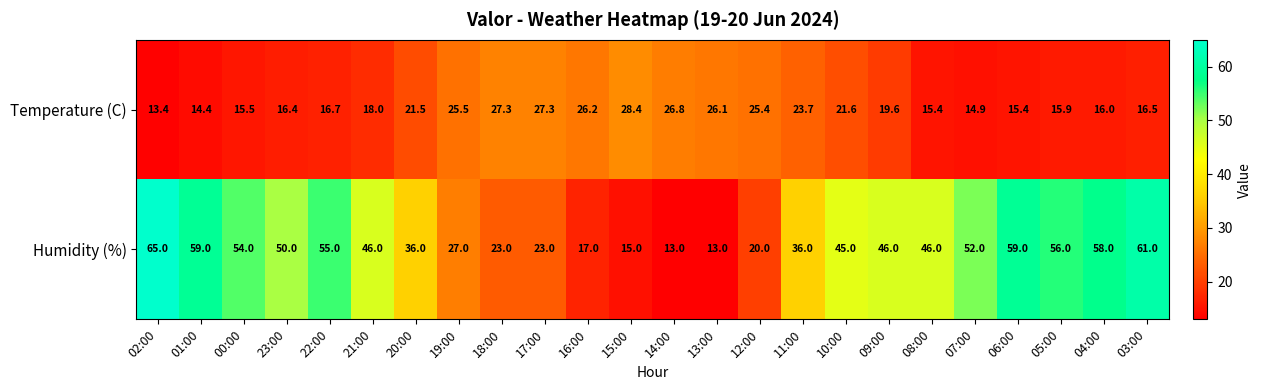

The Temperature (C) series shows 25.4 at 12:00. True or false?

True